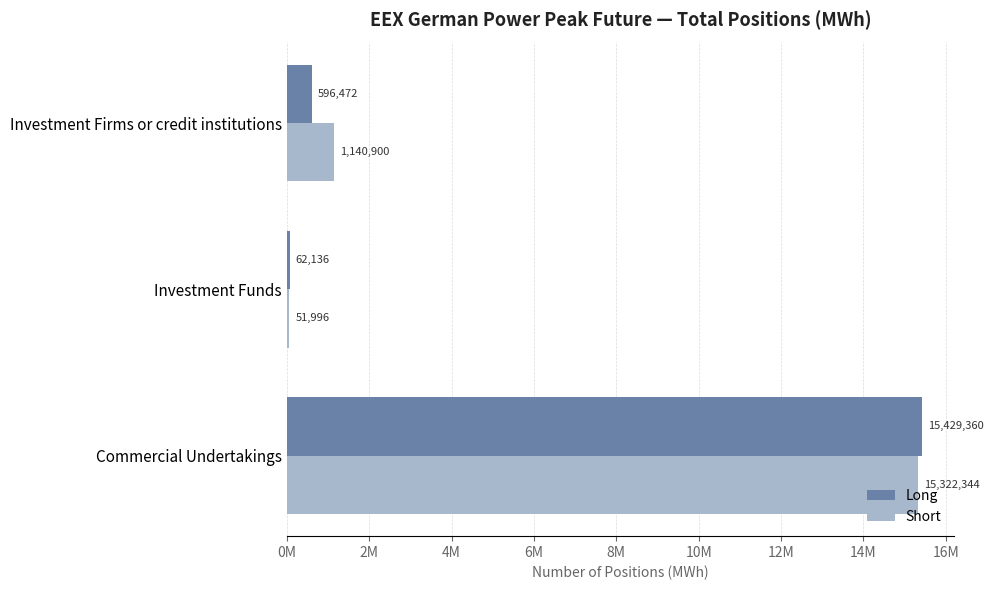

What are all the series names shown in the legend?

Long, Short